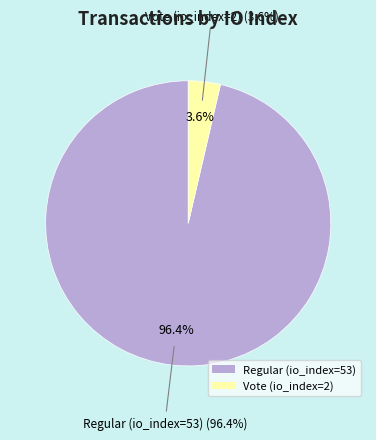

Is it true that Vote (io_index=2) is 1% of the pie?

False